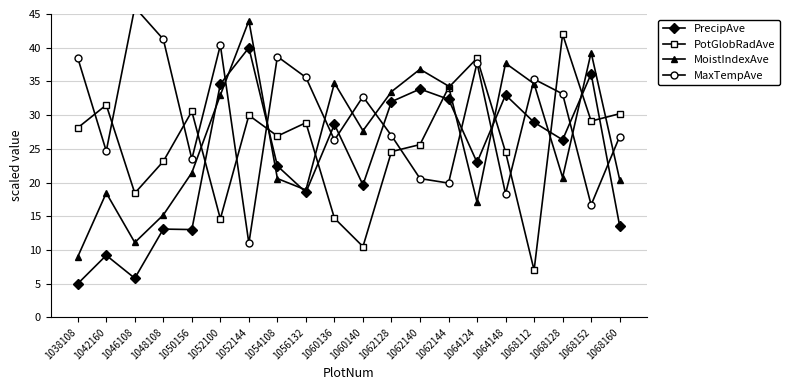

What value does the PrecipAve series have at 1064124?

23.0